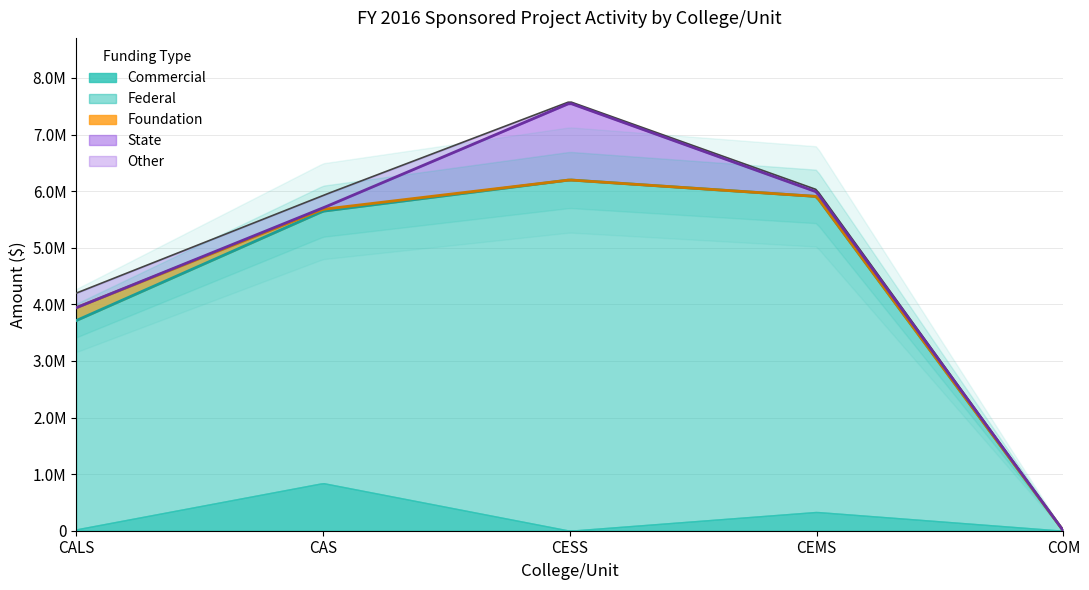

Read the Federal value at CALS, to the nearest 100.

3689000